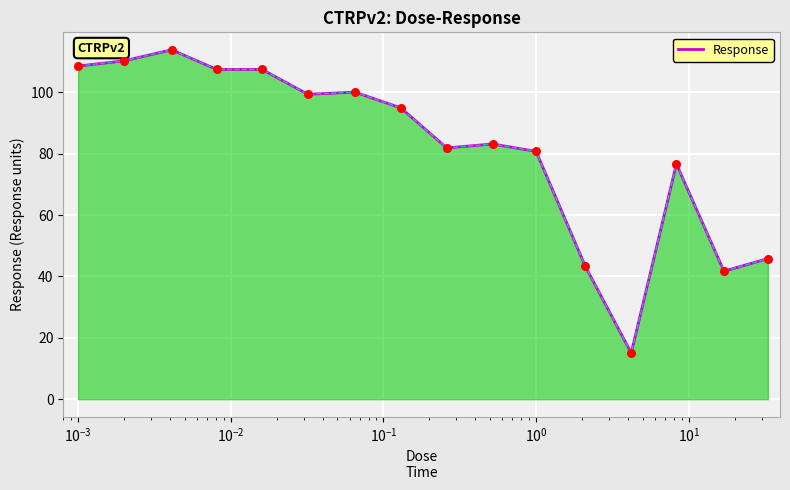

What is the greatest value displayed?

113.9